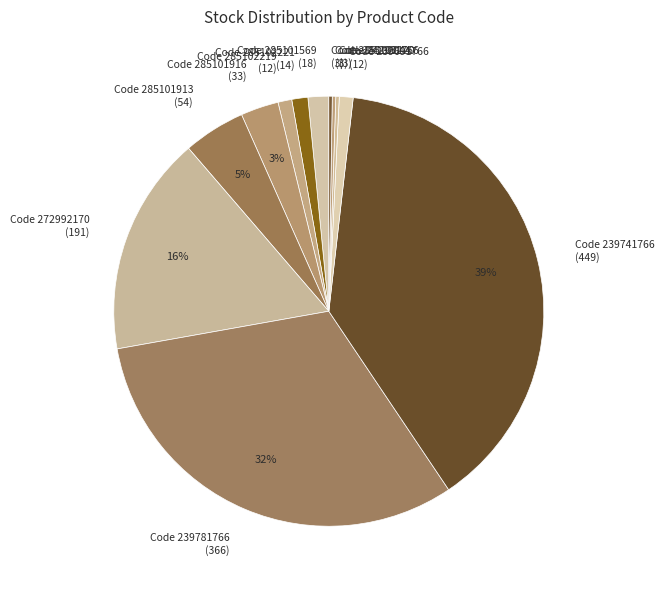

Which slice is the smallest?

242931766